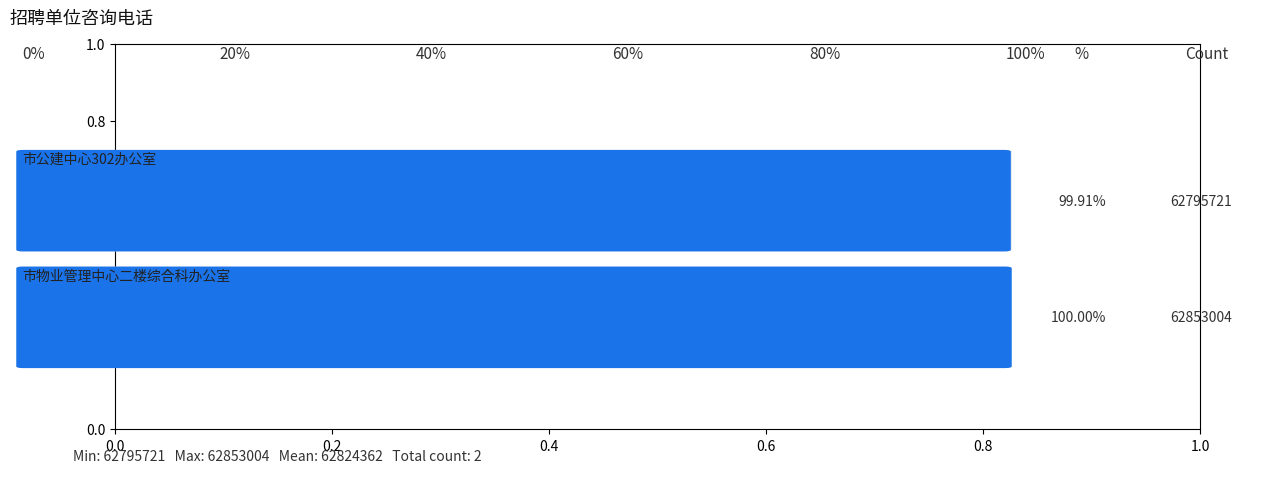

What is the minimum value shown in the chart?

62795721